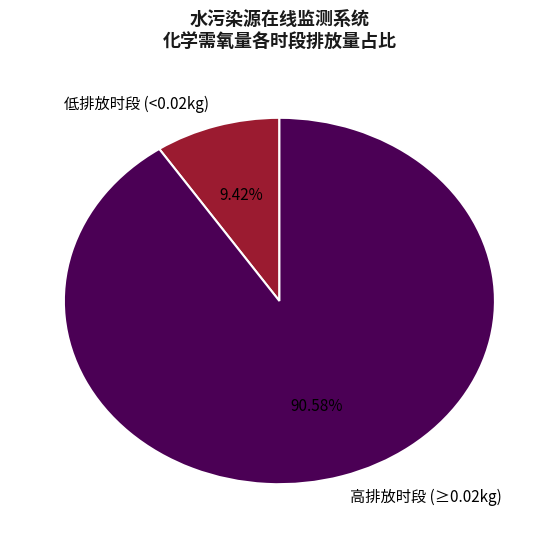

Does 低排放时段 (<0.02kg) represent more than half of the total?

No